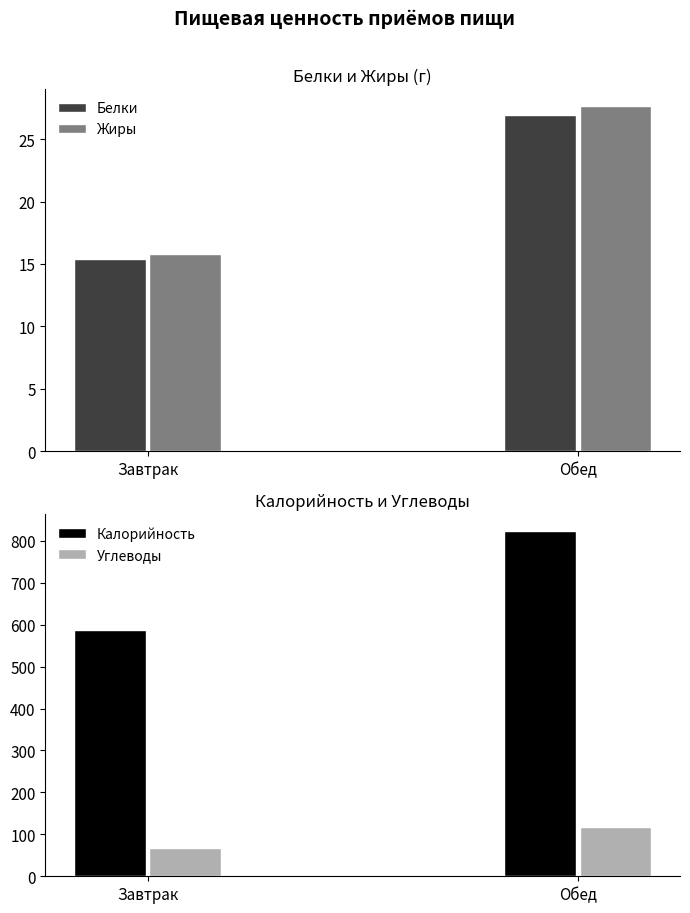

At Обед, list the series in order from largest to smallest.

Калорийность, Углеводы, Жиры, Белки